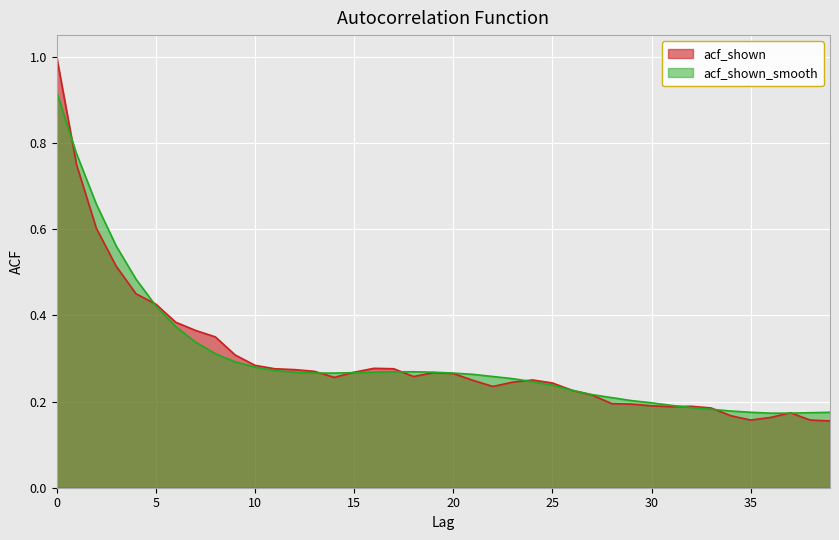

Rank the series by their maximum value, from highest to lowest.

acf_shown, acf_shown_smooth